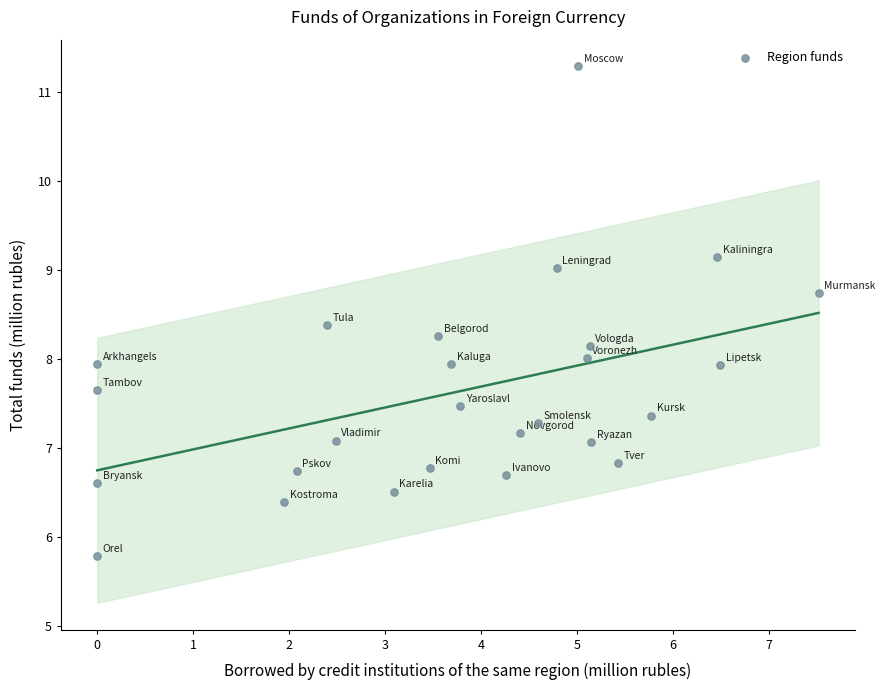

What is the range of Y values (max minus min)?

5.5